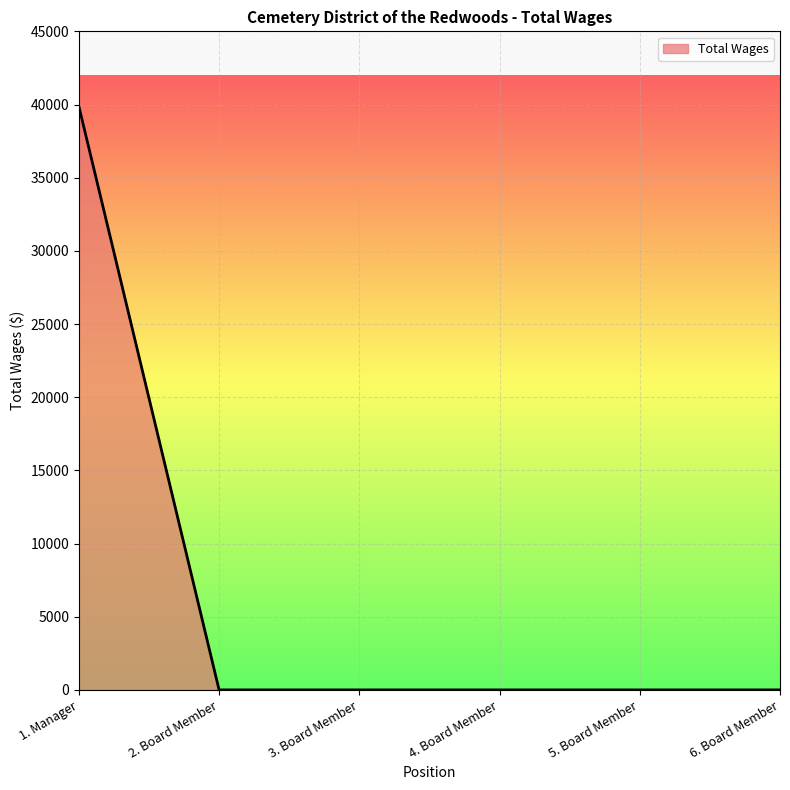

The value at 6. Board Member is 0. True or false?

True